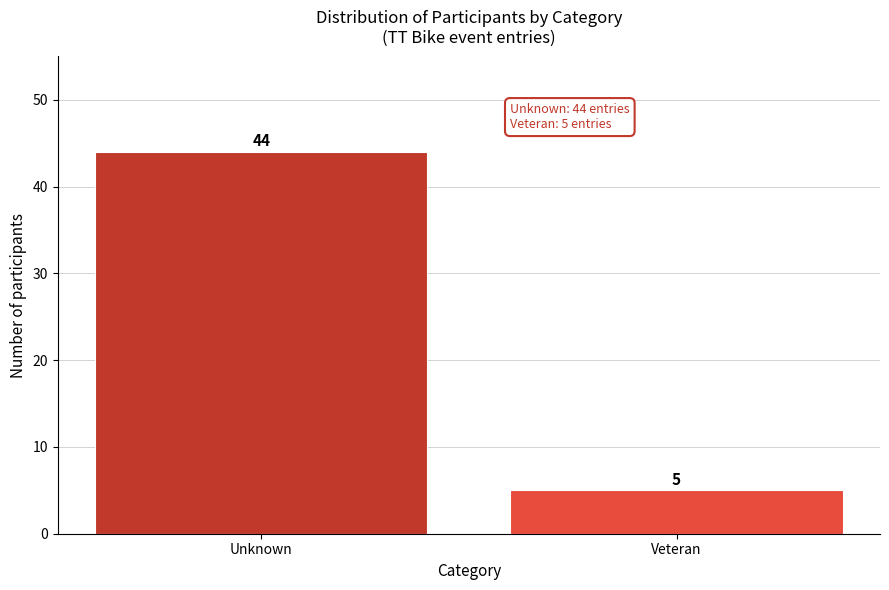

Reading right to left, extract all data points from this chart.

Veteran=5	Unknown=44